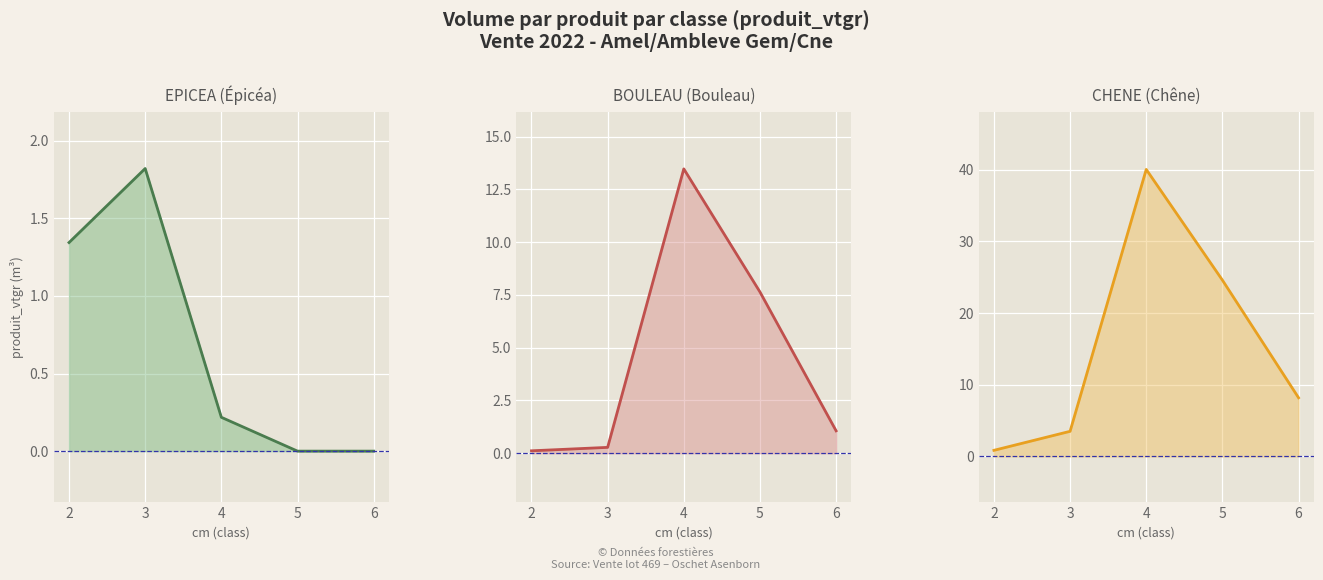

Count the number of categories in the chart.

5